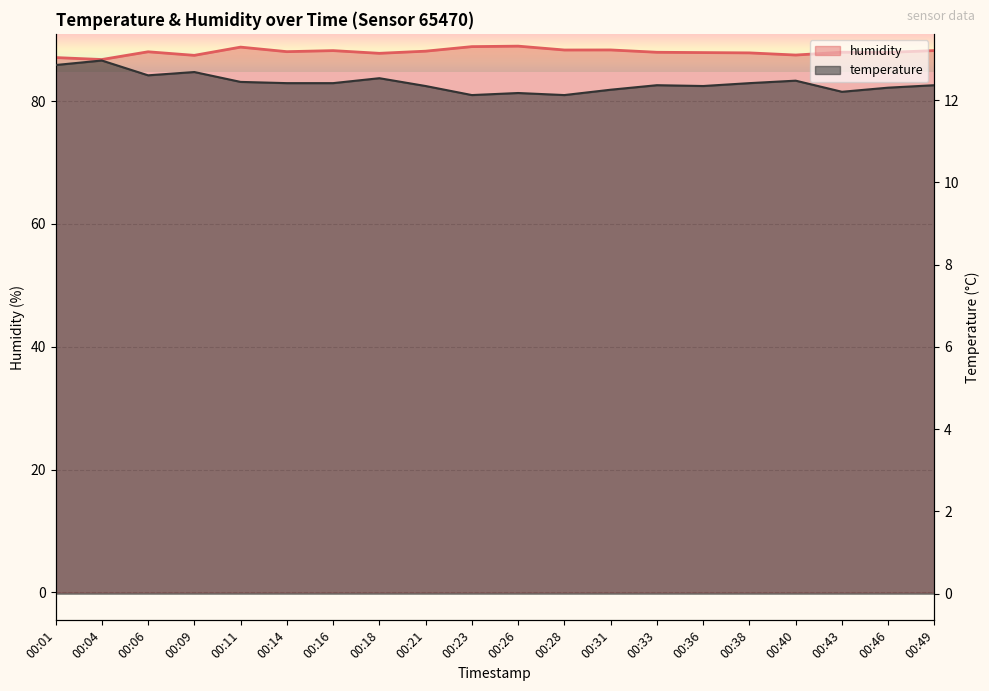

The humidity series shows 88.3 at 00:31. True or false?

True